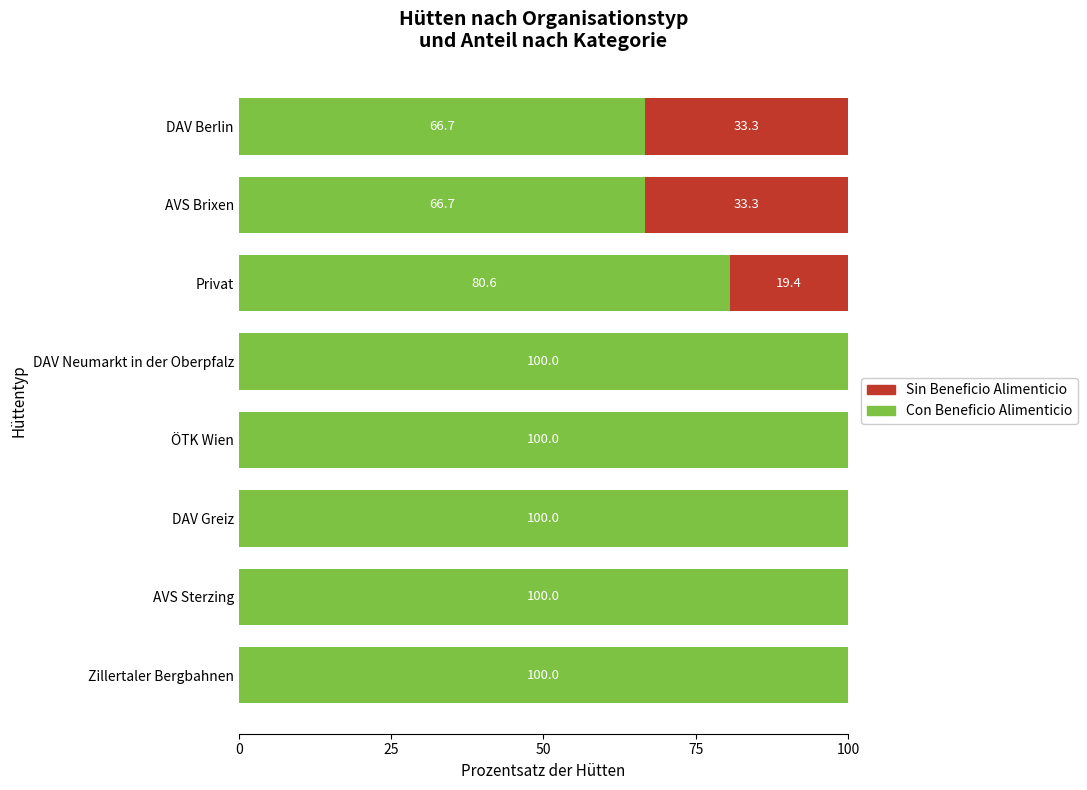

What is the maximum value for Con Beneficio Alimenticio?

100.0